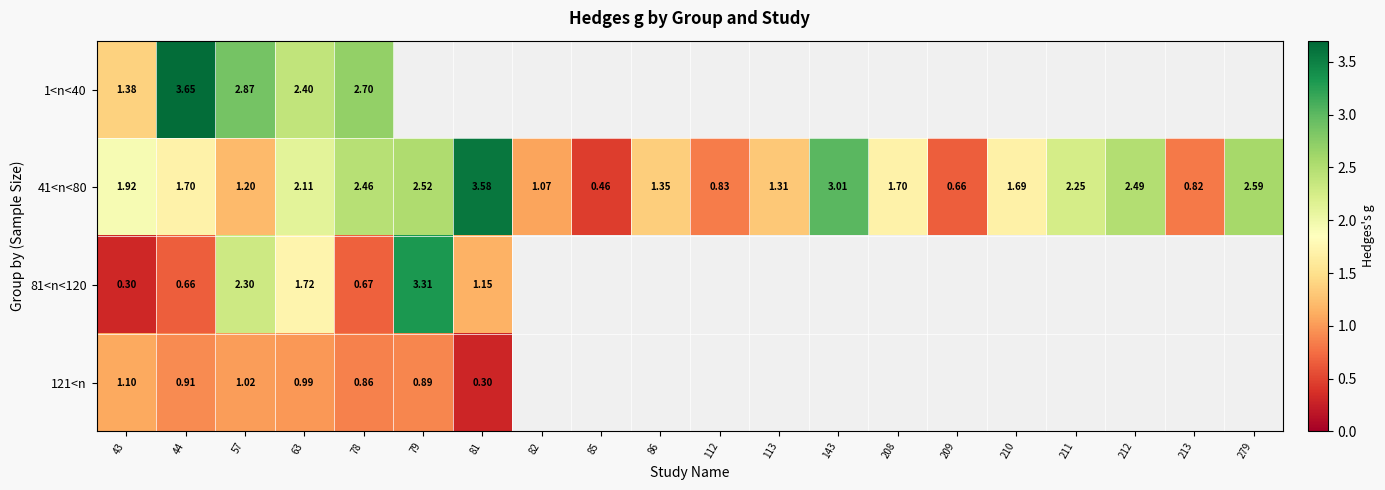

What is the difference between the 41<n<80 values at 78 and 209?

1.8